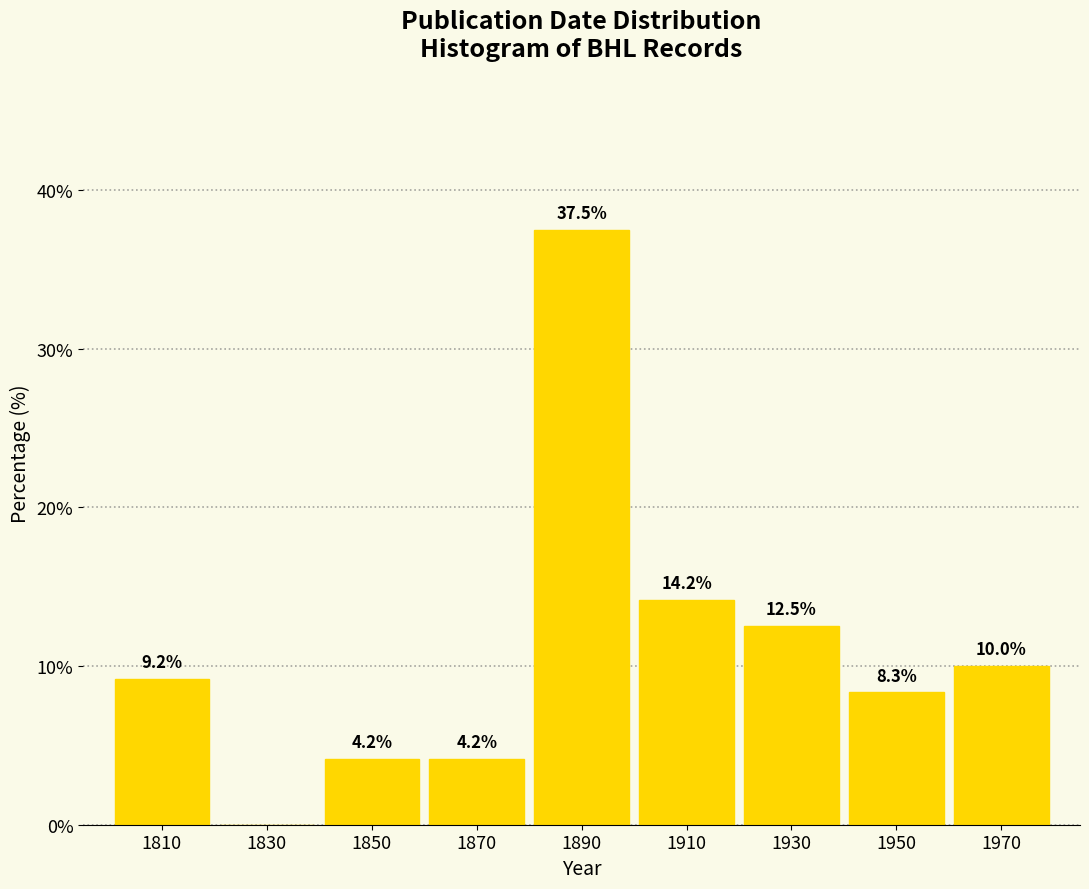

Reading right to left, list all the values displayed in this chart.

1970=10.0	1950=8.3	1930=12.5	1910=14.2	1890=37.5	1870=4.2	1850=4.2	1830=0.0	1810=9.2